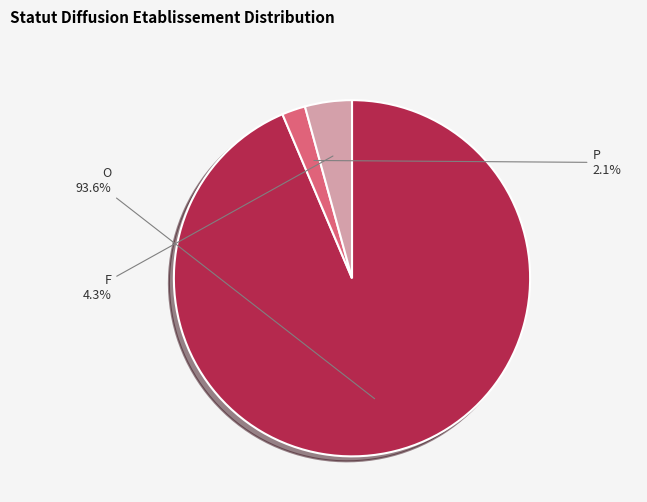

How many slices are in this pie chart?

3